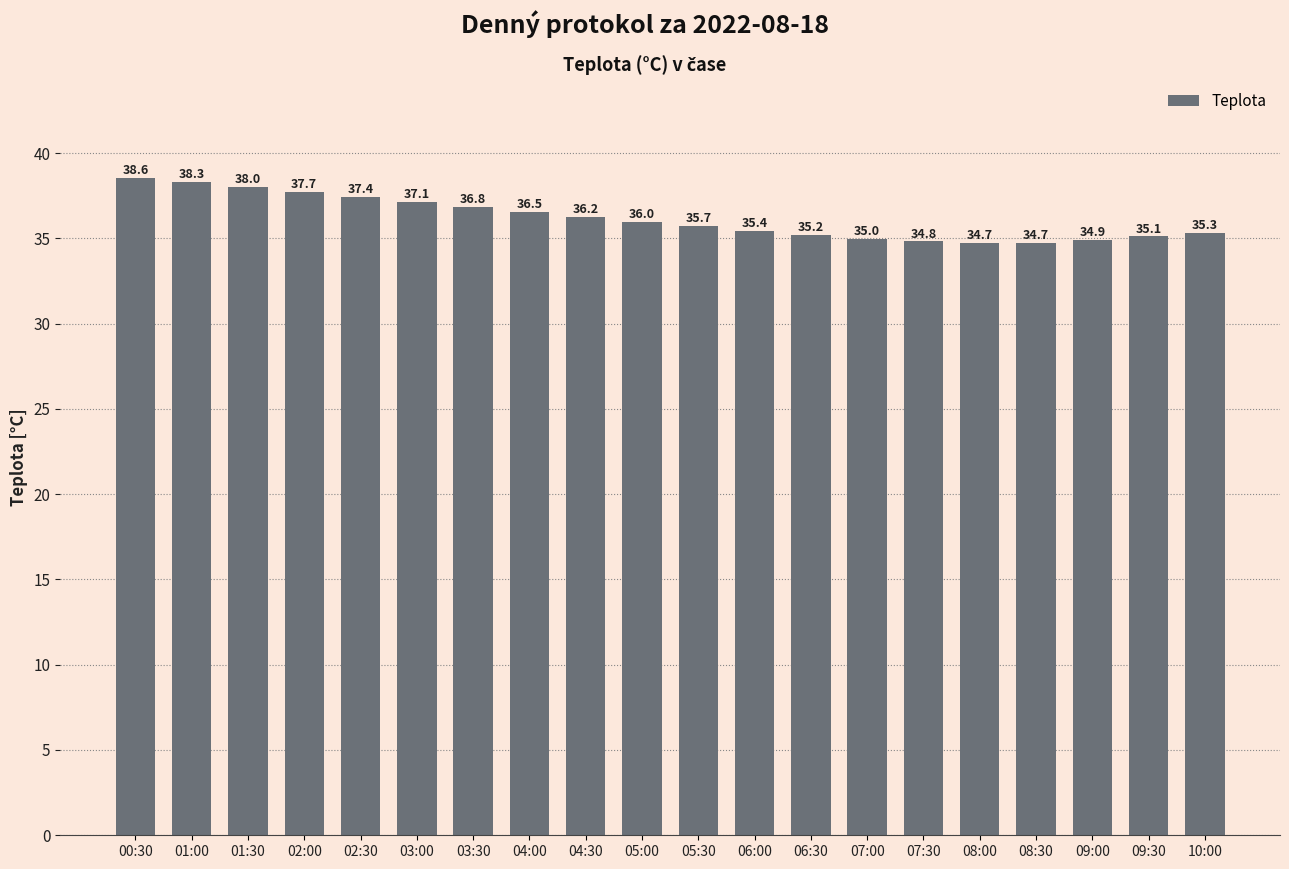

The value at 10:00 is 9.6. True or false?

False